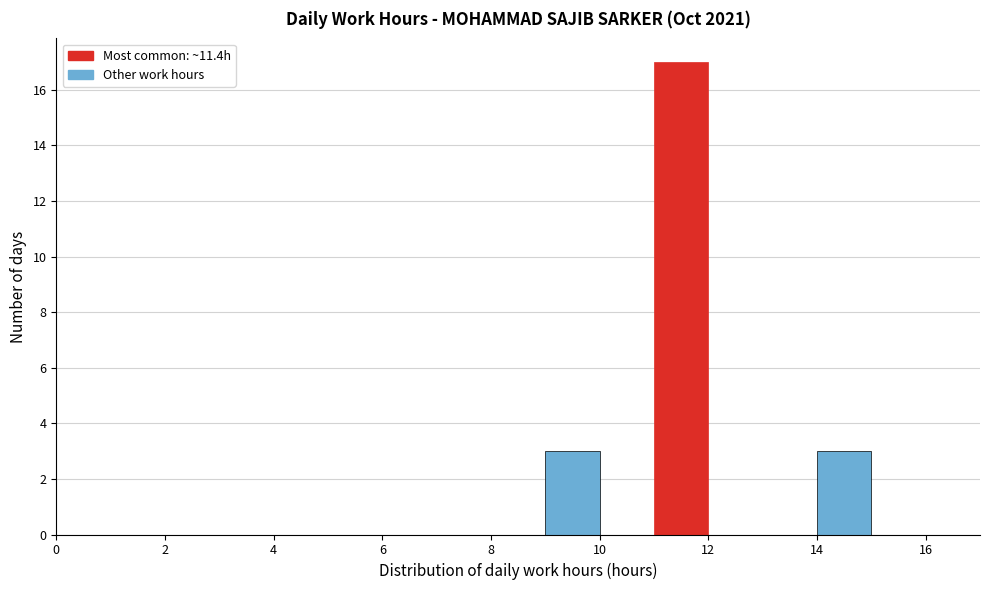

What is the height of the bar covering 11 to 12 on the x-axis? The values are not printed on the chart, so give them approximately, as read against the axis.

17